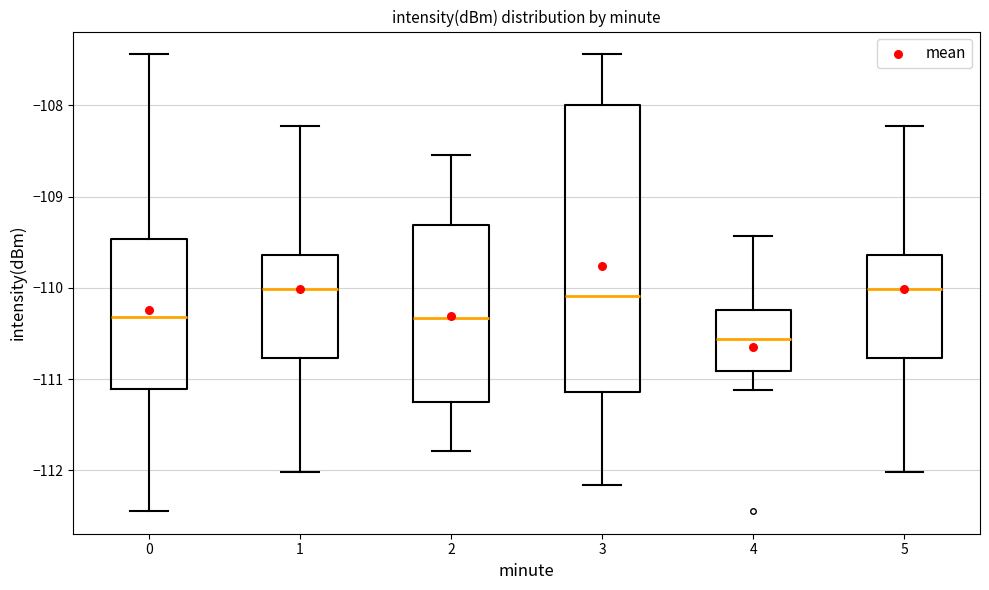

Which box has the lowest median line?

4